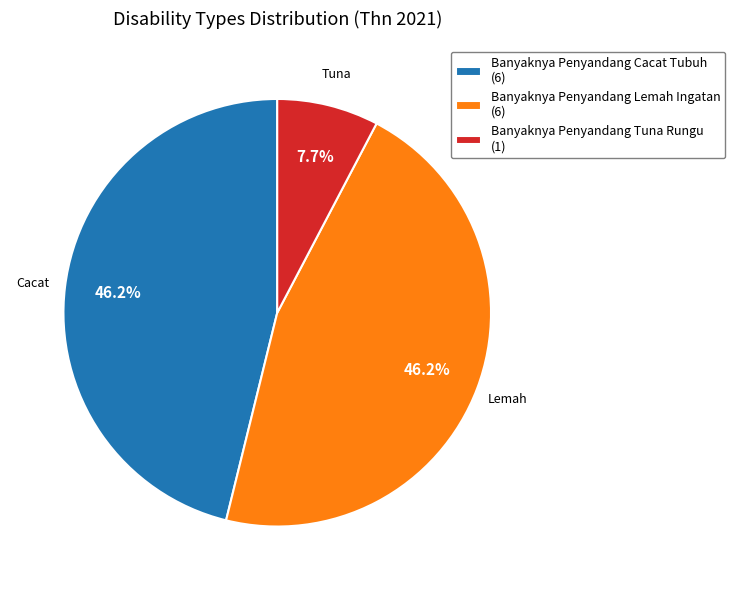

Approximately how many times larger is the value at Banyaknya Penyandang Cacat Tubuh (6) compared to Banyaknya Penyandang Tuna Rungu (1)?

6.0